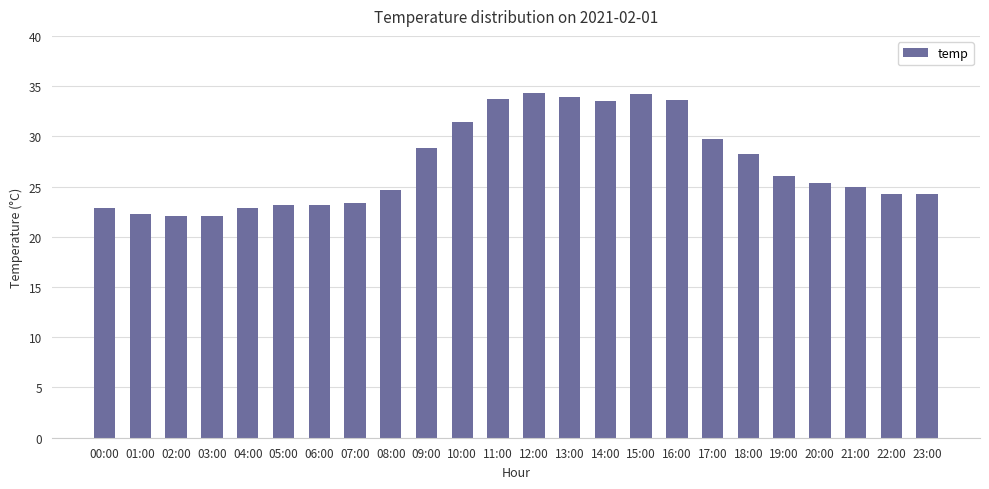

What is the value of the 1st bar from the left?

22.9